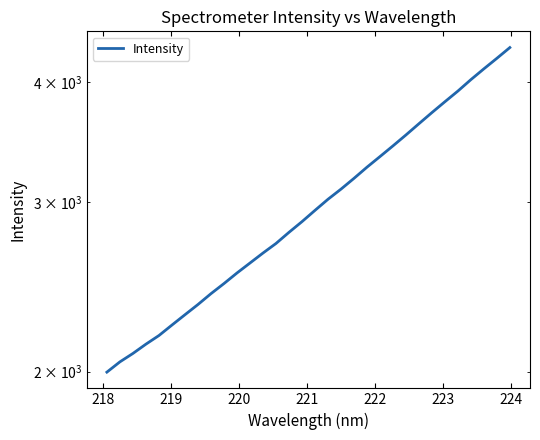

What is the value of the 2nd point from the left?

2046.7